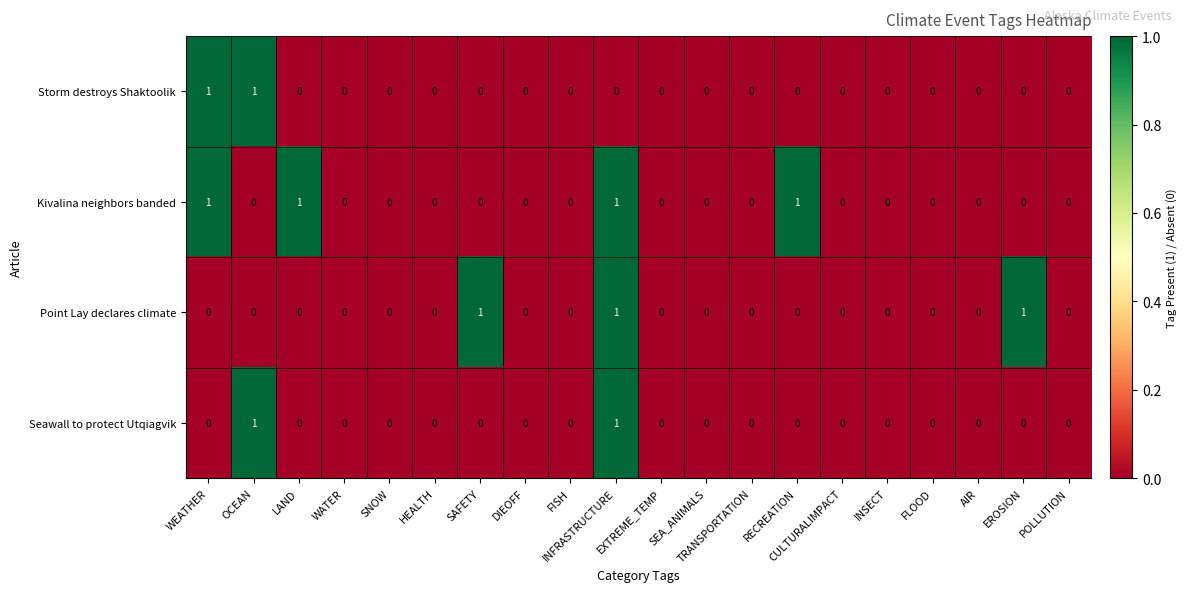

What is the sum of all Point Lay declares climate values?

3